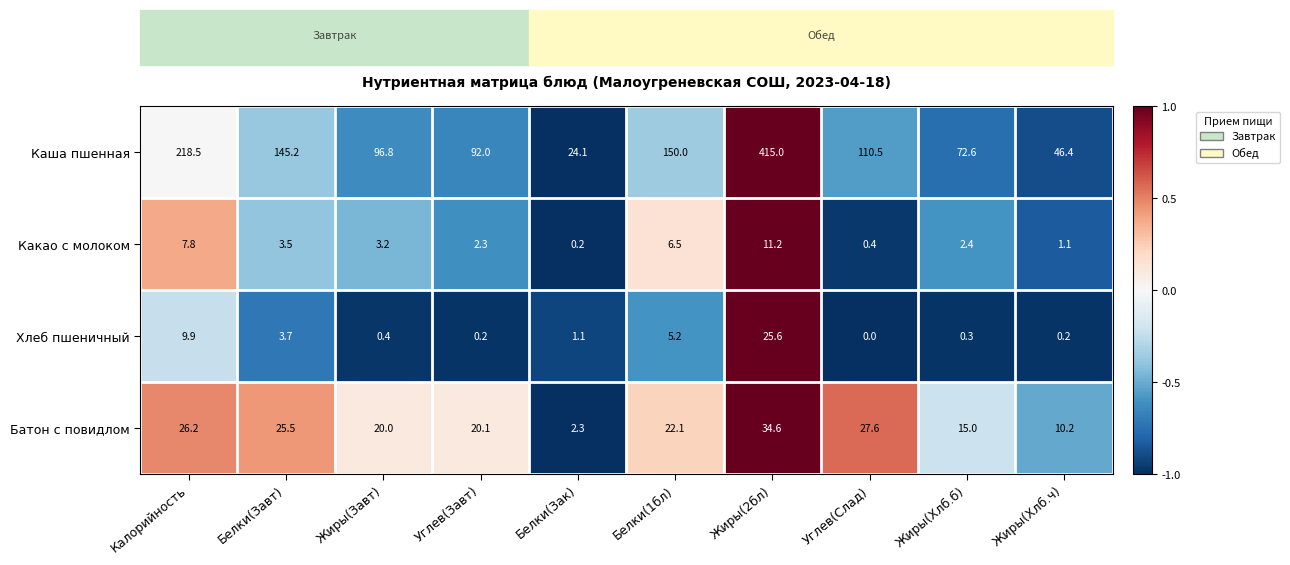

Which series has the largest total across all categories?

Каша пшенная